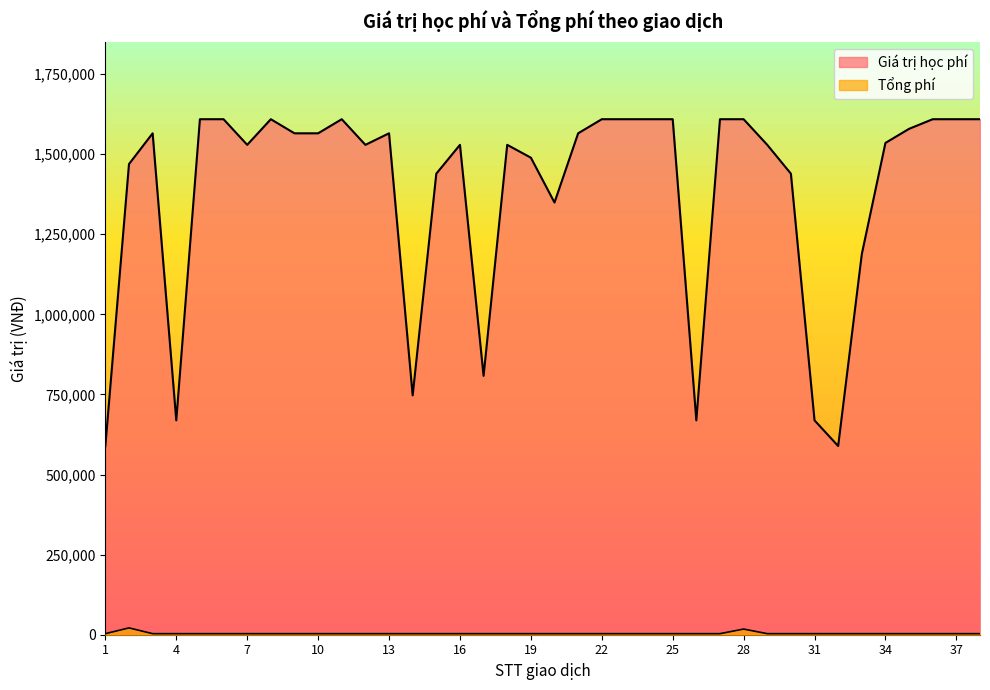

Which category has the lowest value across all series?

1